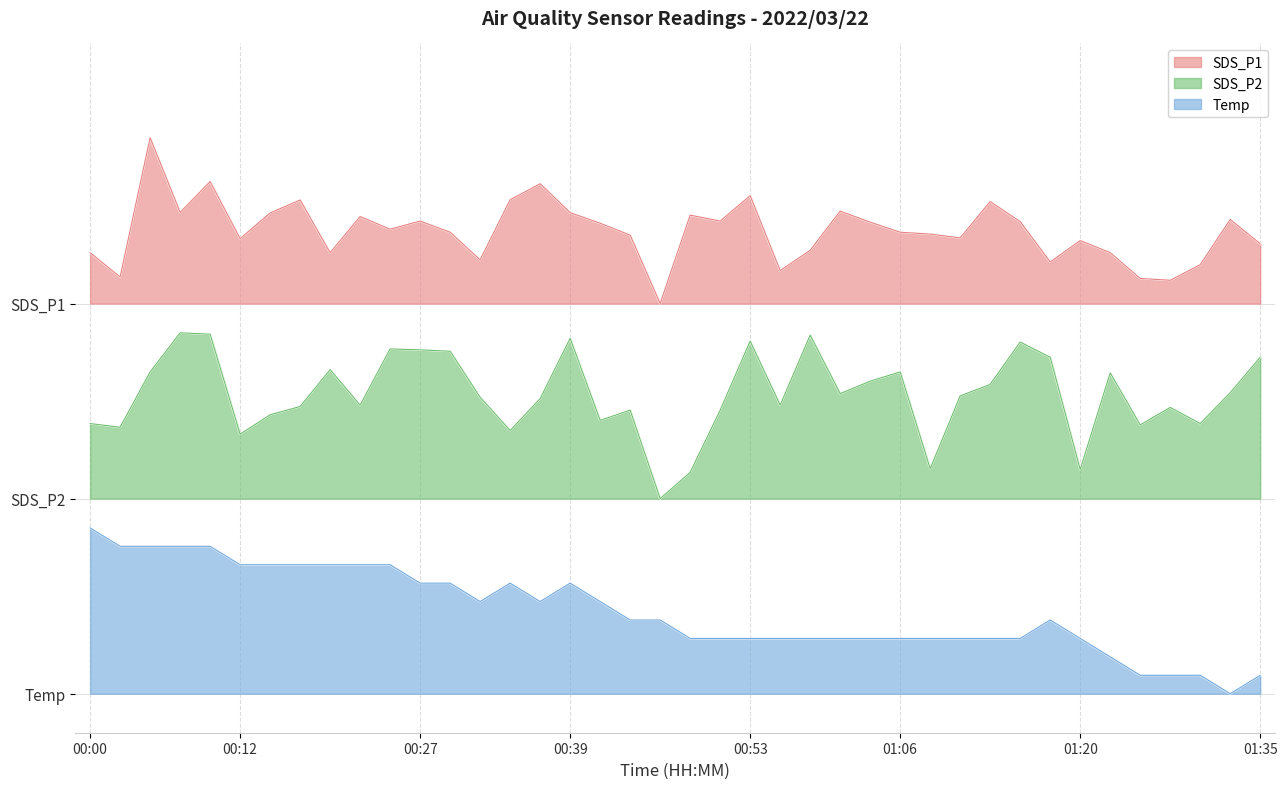

What is the total value across all series at 00:10?

78.4